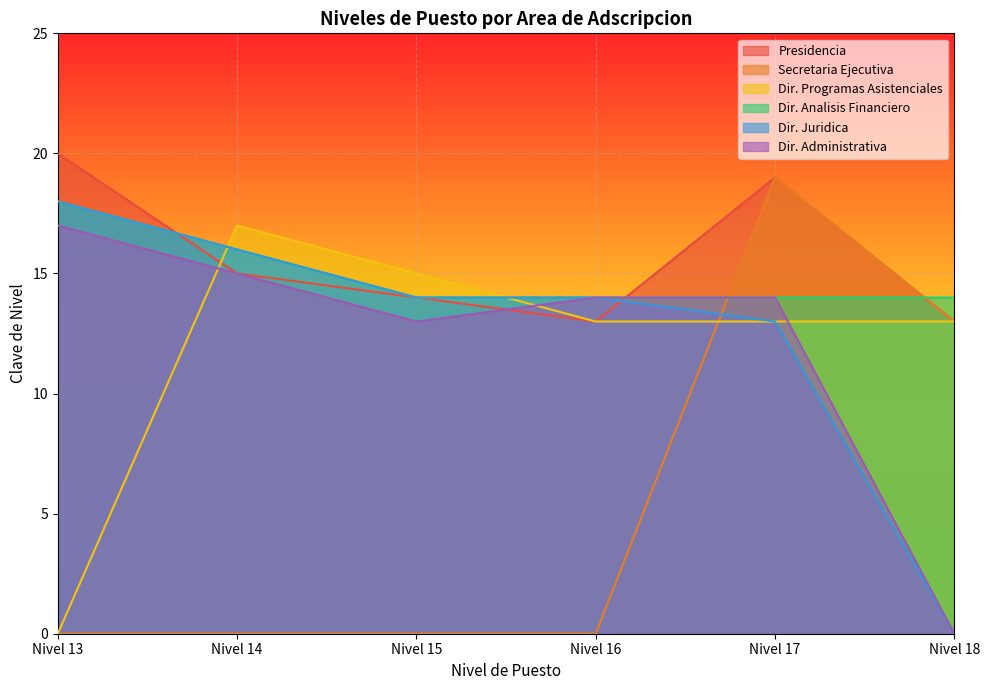

Reading right to left, what are all the values shown in this chart?

Presidencia: 13	19	13	14	15	20
Secretaria Ejecutiva: 13	19	0	0	0	0
Dir. Programas Asistenciales: 13	13	13	15	17	0
Dir. Analisis Financiero: 14	14	14	14	16	18
Dir. Juridica: 0	13	14	14	16	18
Dir. Administrativa: 0	14	14	13	15	17